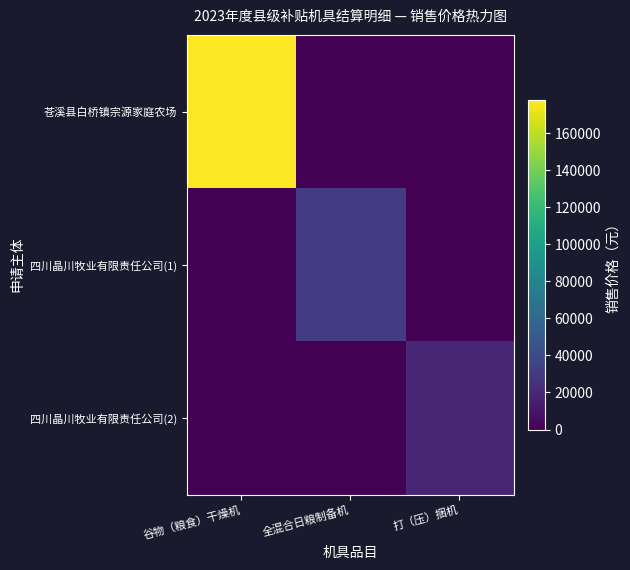

What is the spread (max minus min) of values at 打（压）捆机?

19000